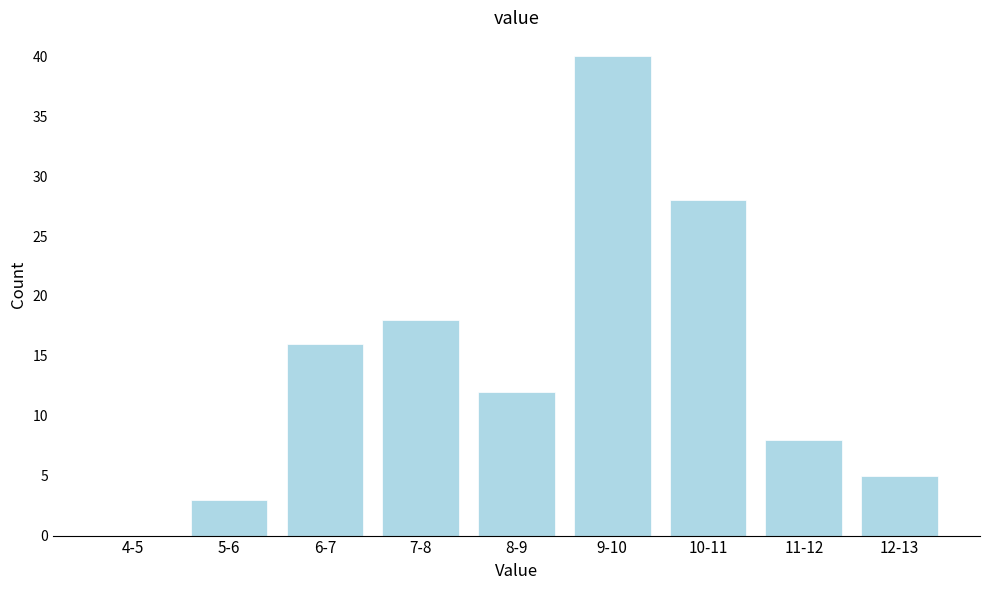

Reading right to left, what are all the values shown in this chart?

12-13=5	11-12=8	10-11=28	9-10=40	8-9=12	7-8=18	6-7=16	5-6=3	4-5=0